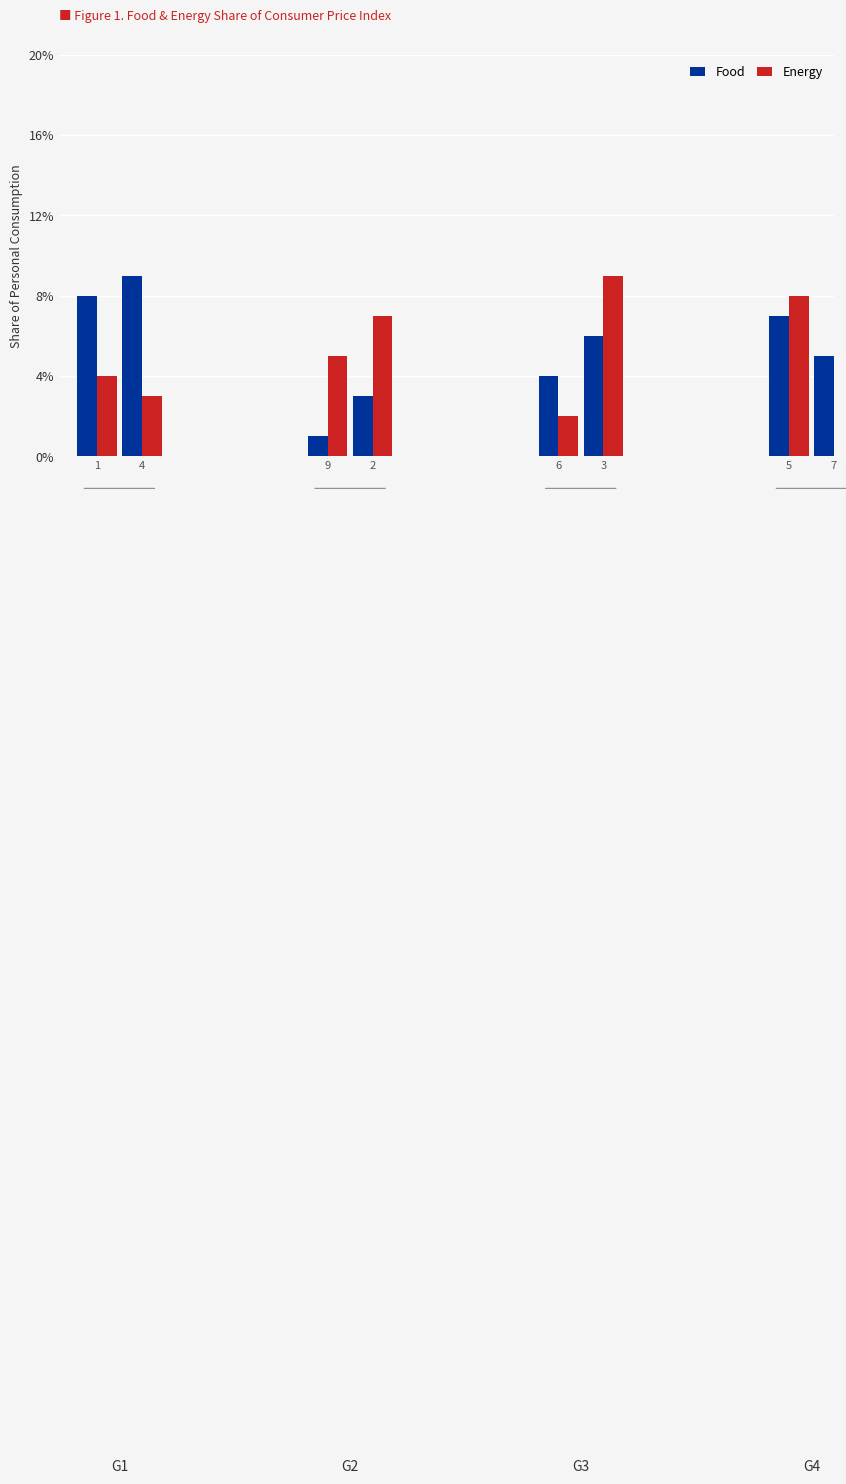

Rank the categories by Food value from highest to lowest.

4, 1, 5, 3, 7, 6, 2, 9